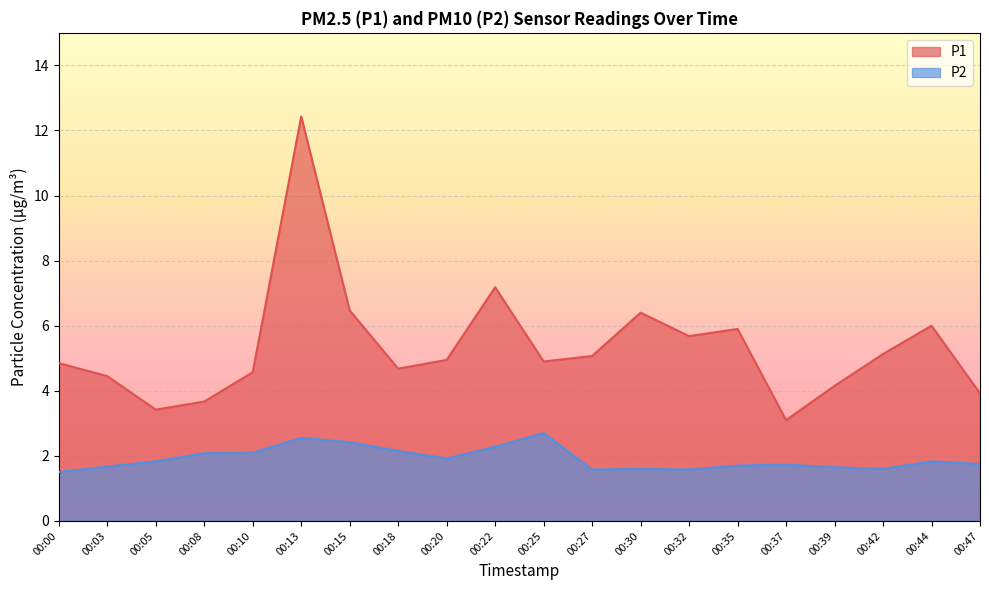

Reading right to left, what are all the values shown in this chart?

P1: 00:47=3.9	00:44=6.0	00:42=5.1	00:39=4.2	00:37=3.1	00:35=5.9	00:32=5.7	00:30=6.4	00:27=5.1	00:25=4.9	00:22=7.2	00:20=5.0	00:18=4.7	00:15=6.5	00:13=12.4	00:10=4.6	00:08=3.7	00:05=3.4	00:03=4.5	00:00=4.8
P2: 00:47=1.8	00:44=1.8	00:42=1.6	00:39=1.6	00:37=1.7	00:35=1.7	00:32=1.6	00:30=1.6	00:27=1.6	00:25=2.7	00:22=2.3	00:20=1.9	00:18=2.1	00:15=2.4	00:13=2.5	00:10=2.1	00:08=2.1	00:05=1.8	00:03=1.7	00:00=1.5